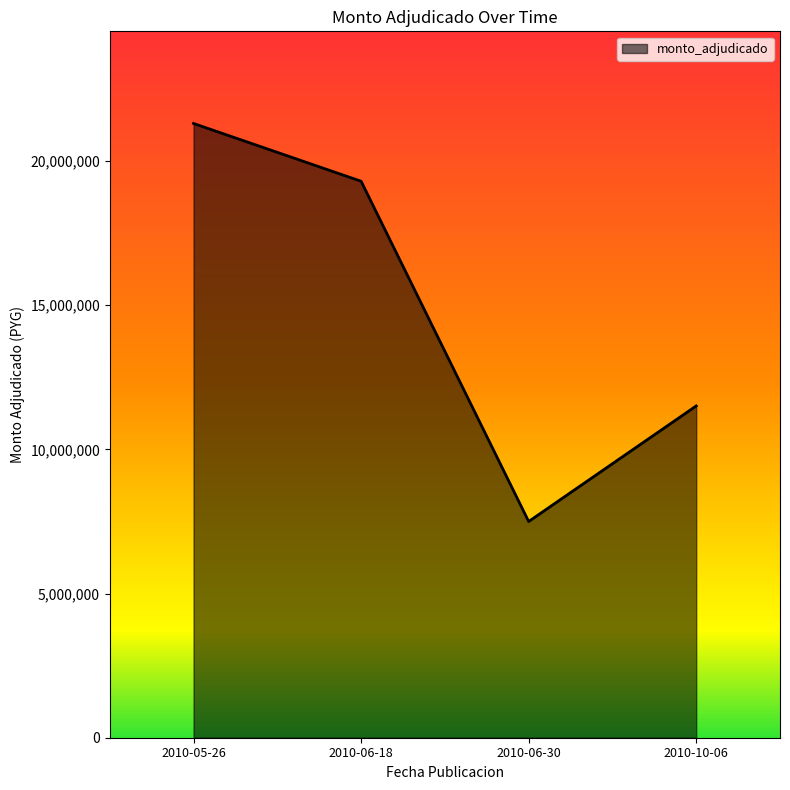

The chart shows a value of 25659364 at 2010-06-18. True or false?

False